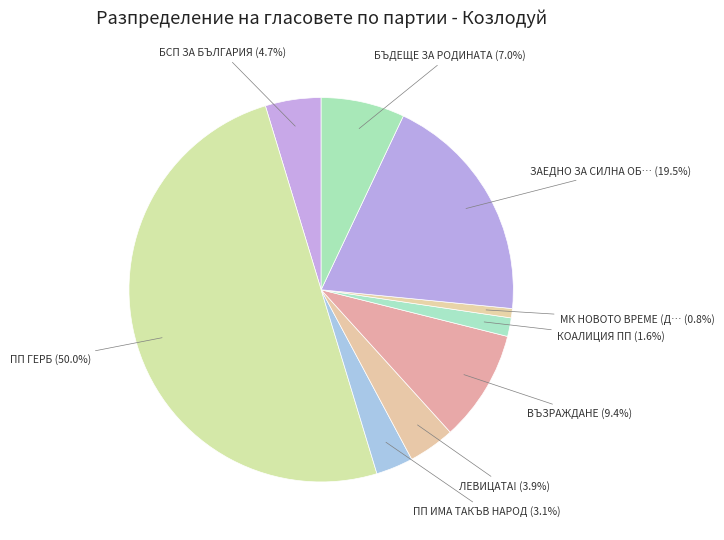

Count the number of slices in the pie.

9